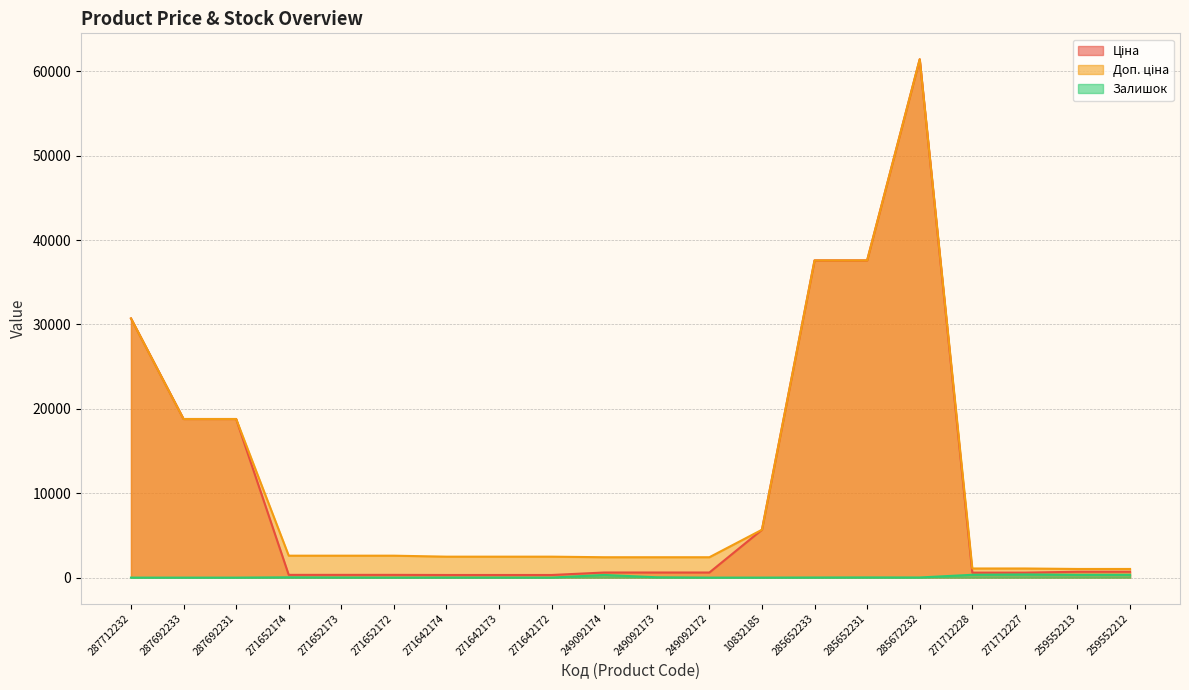

Which series has the largest total across all categories?

Доп. ціна